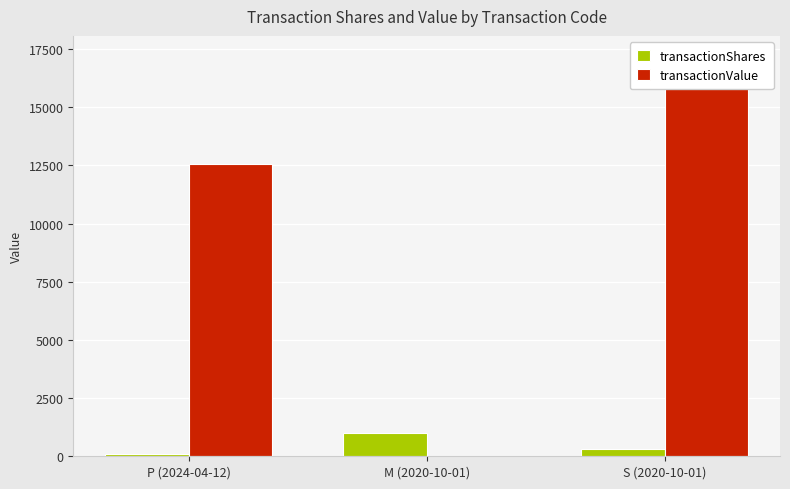

Which series has the largest range (max minus min)?

transactionValue